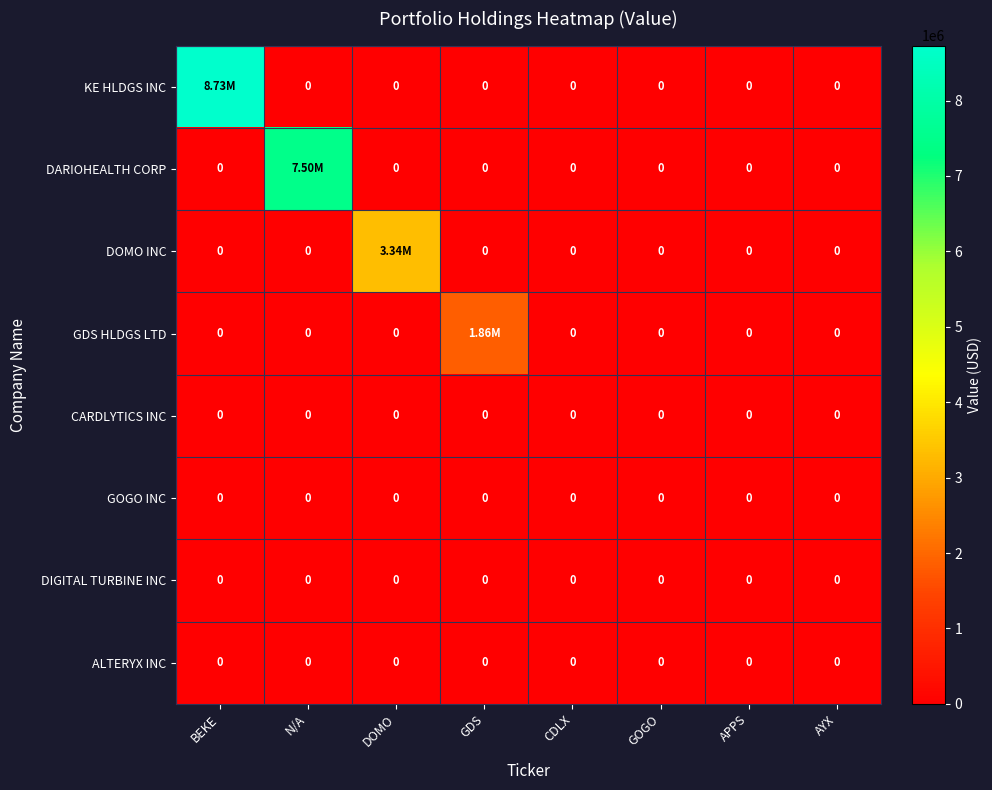

What is the average value of the KE HLDGS INC series?

1091125